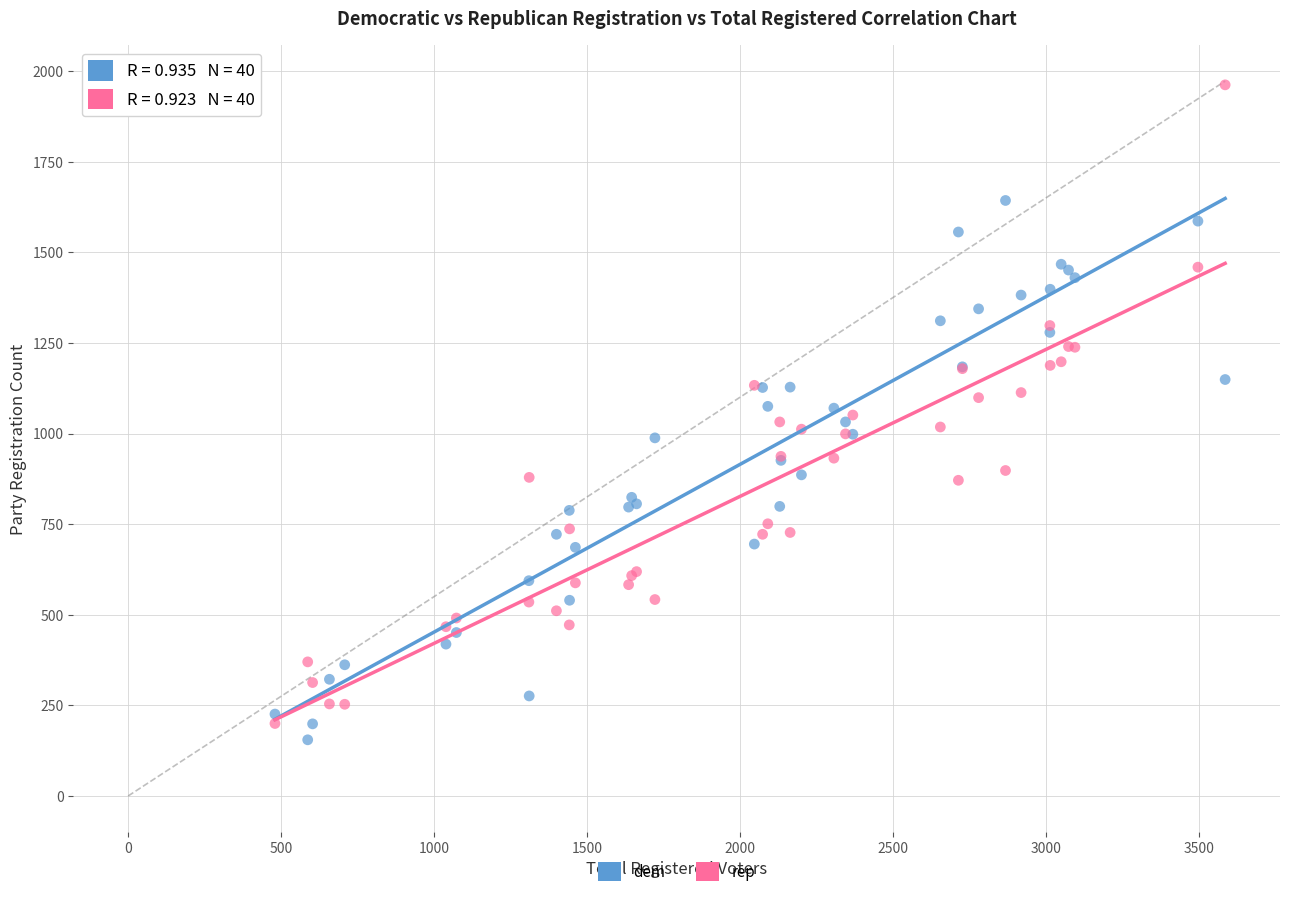

What is the X range (max minus min) for the scatter plot?

3106